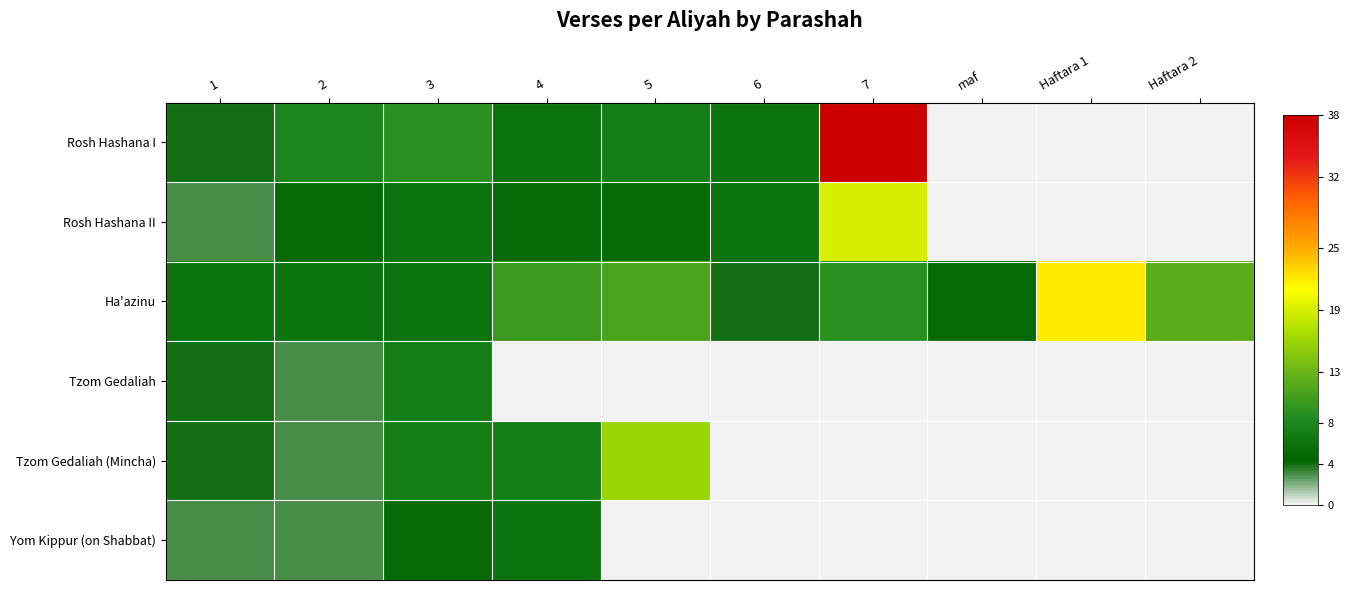

What is the spread (max minus min) of values at Haftara 2?

12